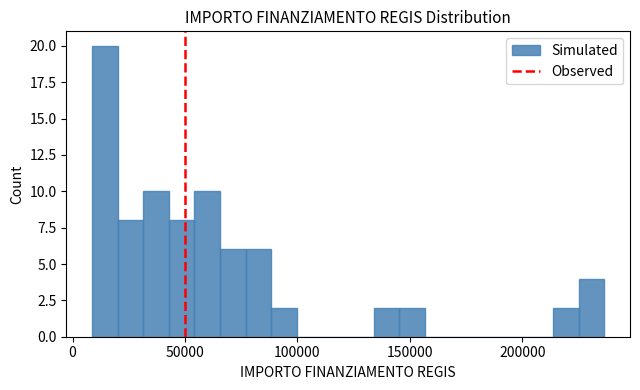

Around what value on the x-axis is the tallest bar? Give the approximate position of its centre, as read against the axis.

15000